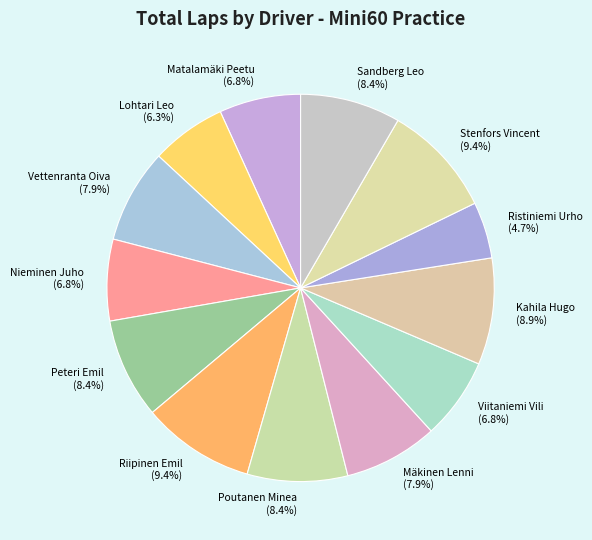

Is the sum of Matalamäki Peetu and Ristiniemi Urho greater than half?

No